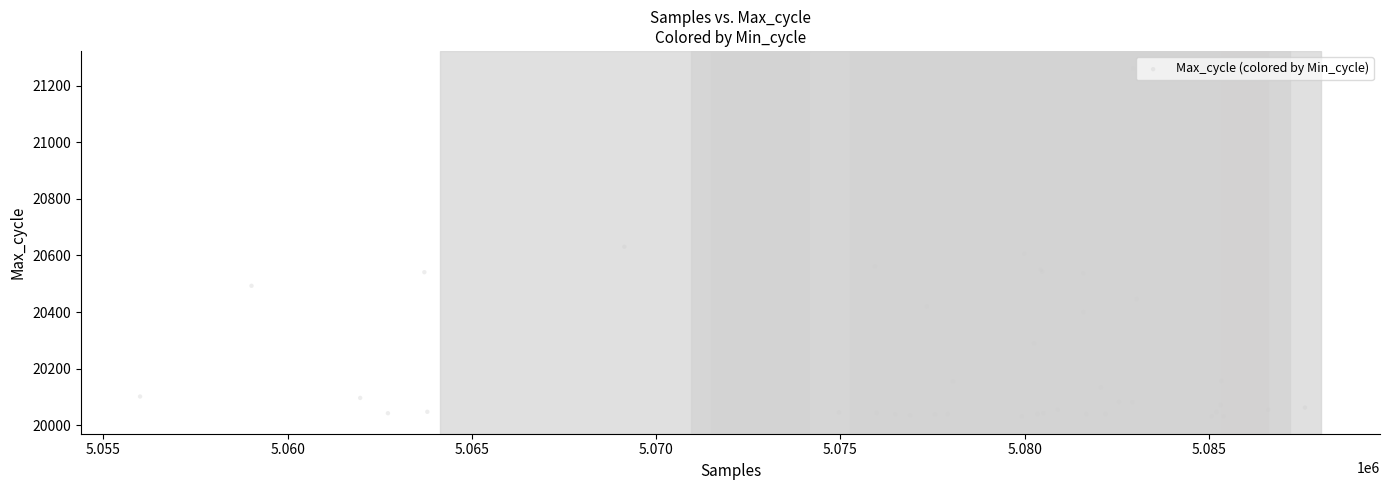

What Y value in the scatter plot is closest to 20646?

20631